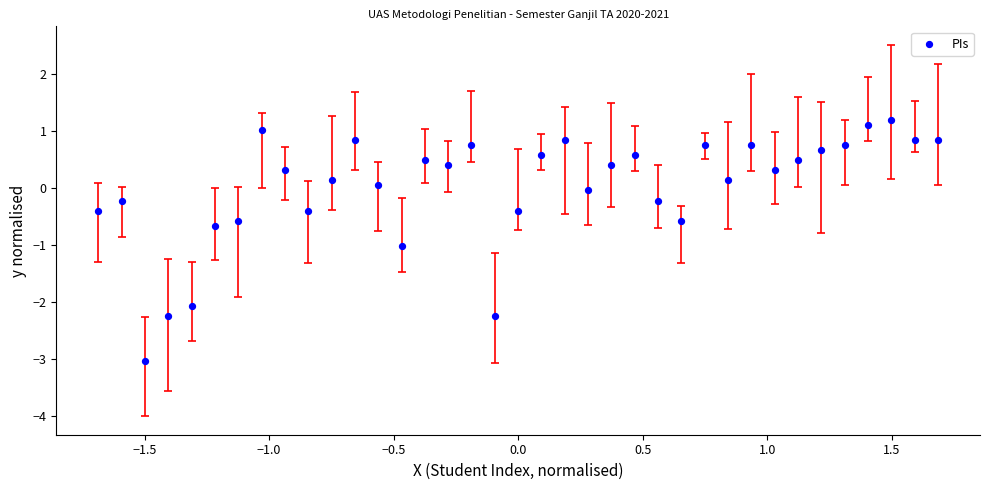

What is the range of Y values (max minus min)?

4.2